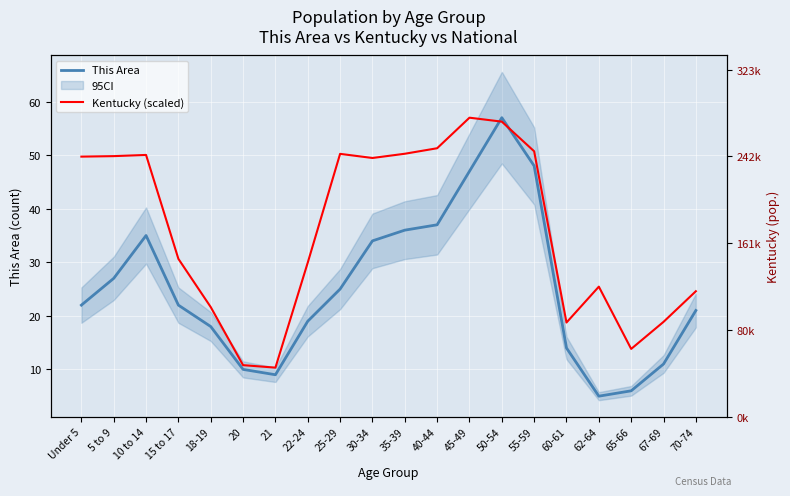

What is the sum of the This Area values at 10 to 14 and 70-74?

56.0